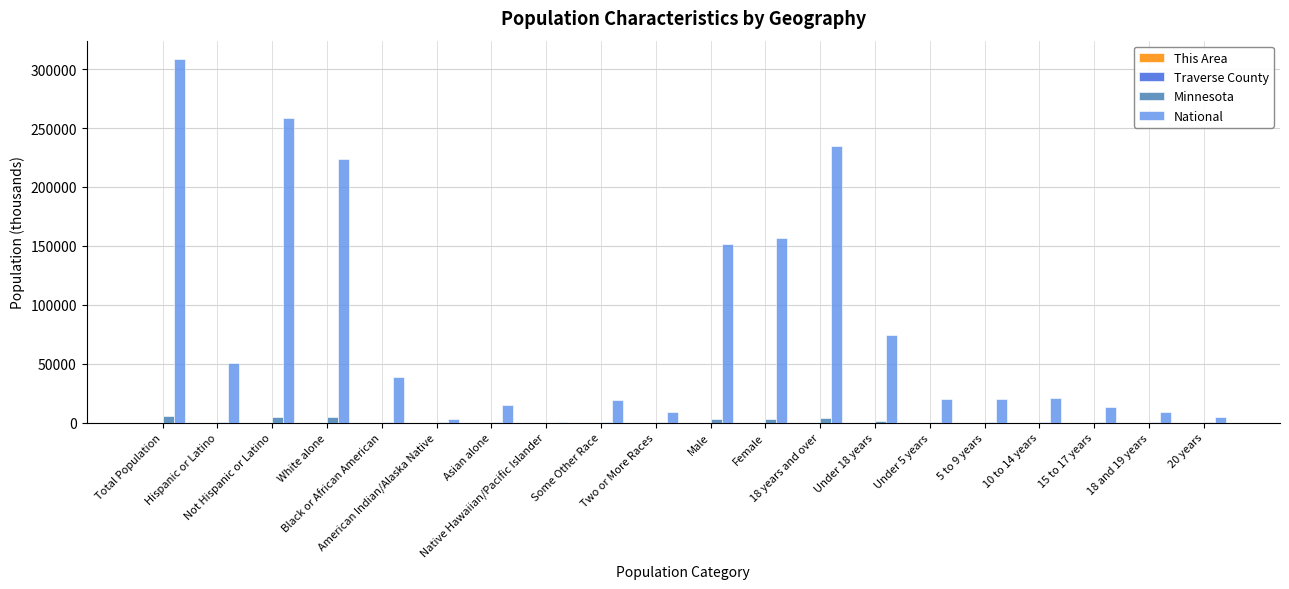

Between 18 years and over and 20 years, which series saw the biggest shift?

National